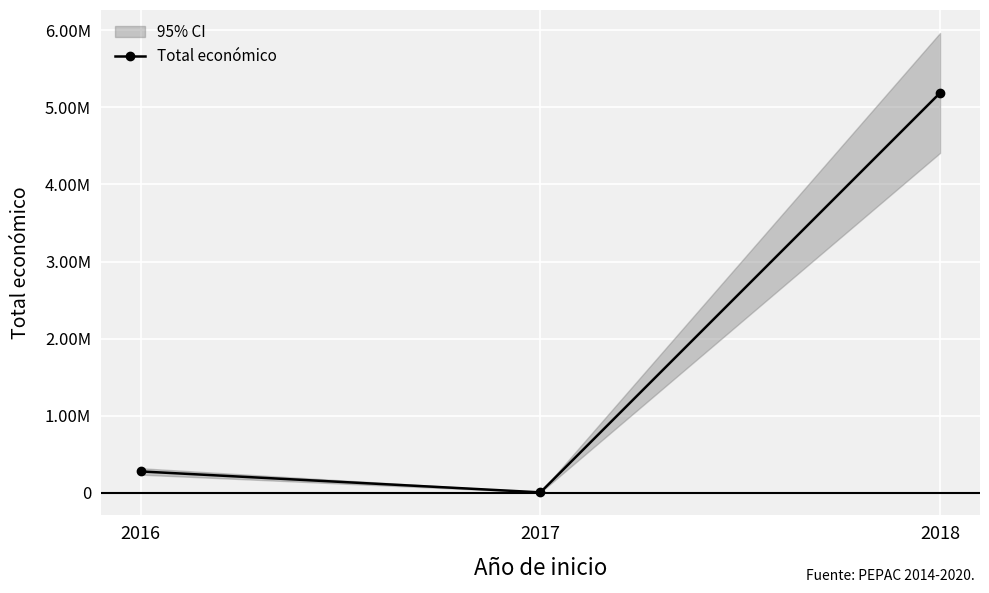

How many data points are above 276411?

2